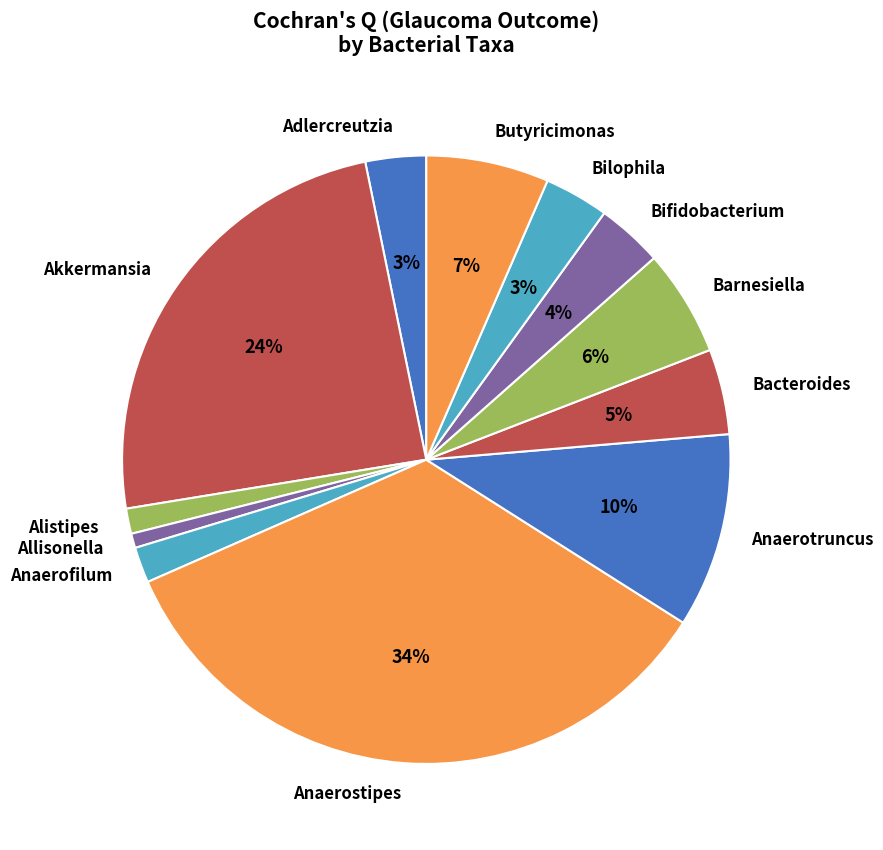

Does Anaerostipes represent more than half of the total?

No